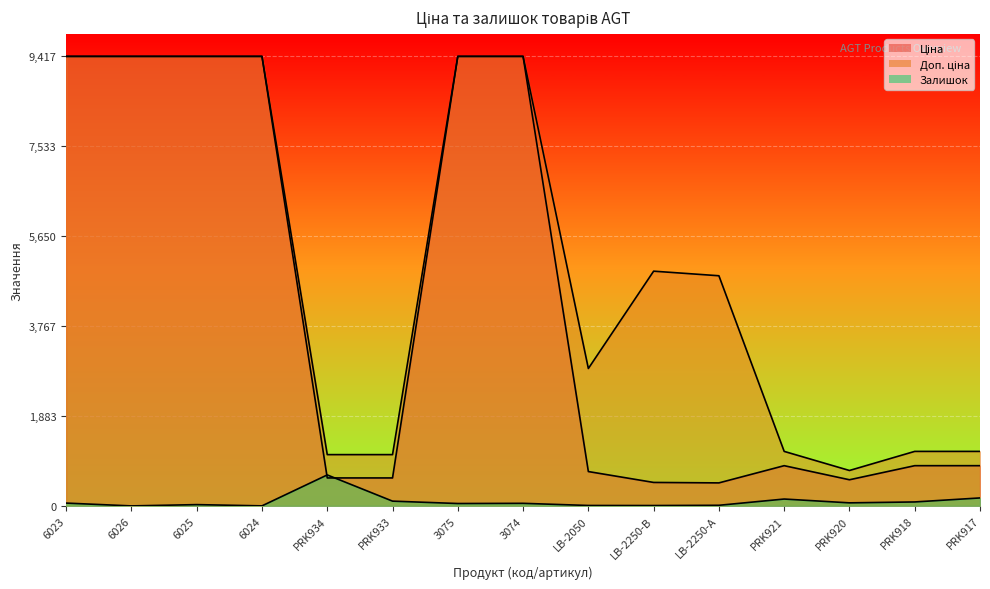

What are all the series names shown in the legend?

Ціна, Доп. ціна, Залишок